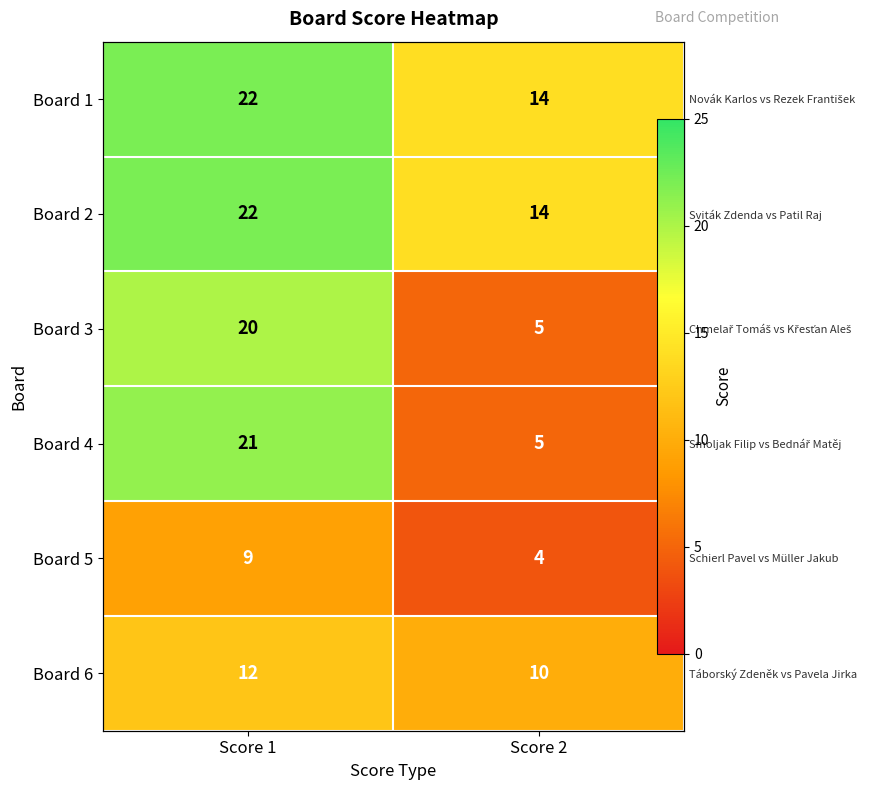

Which category has the highest value in the Board 3 series?

Score 1